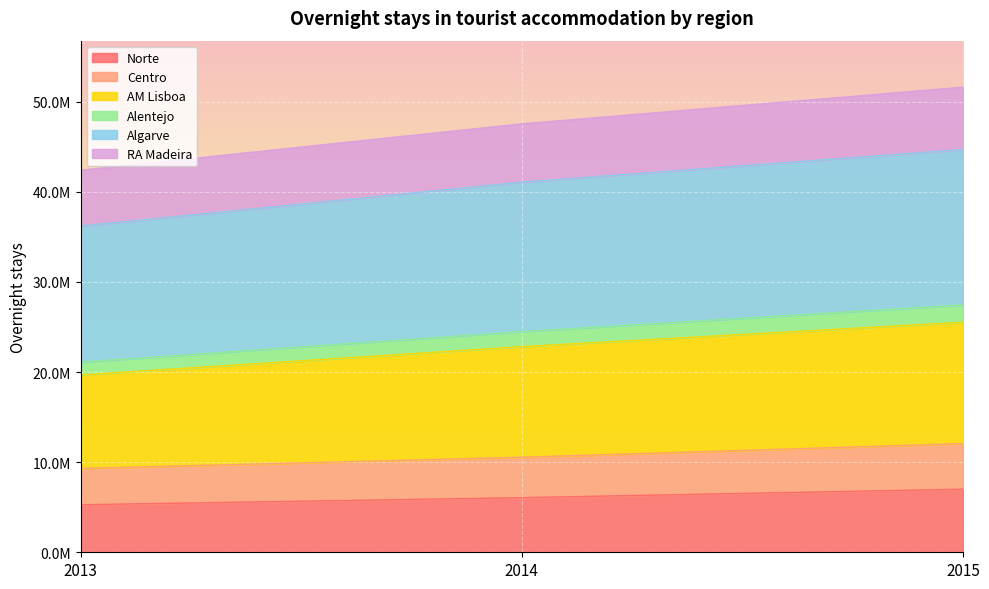

The Alentejo series shows 16018351 at 2015. True or false?

False